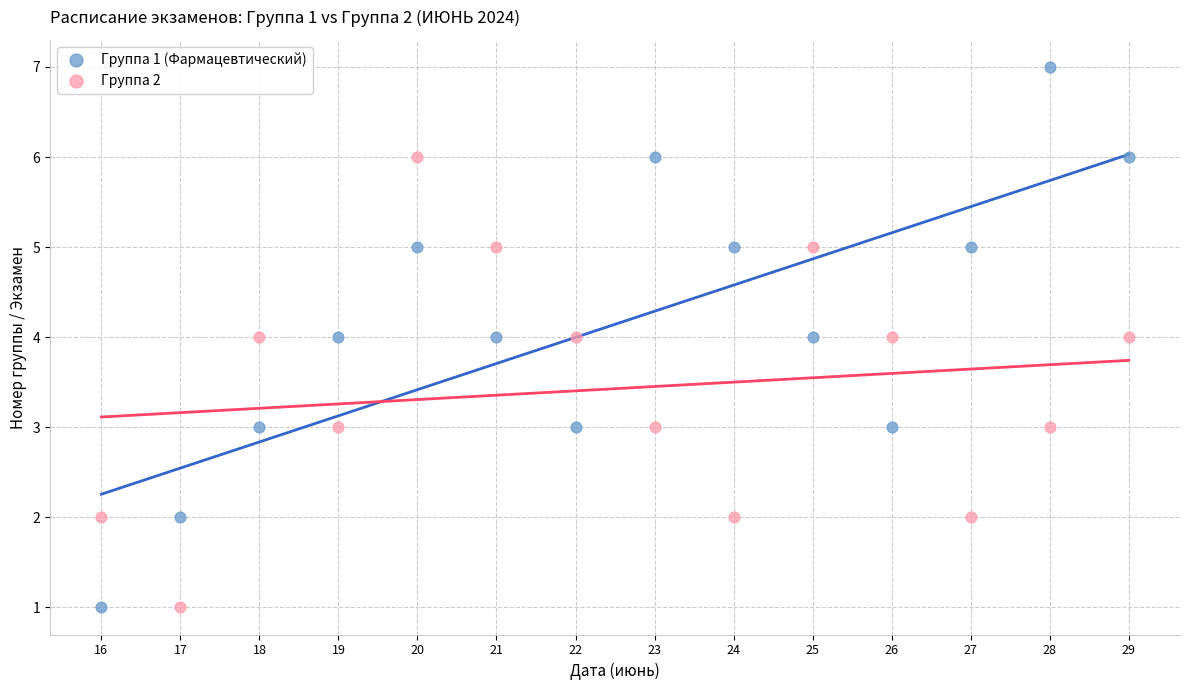

Across all data points, what is the range of X values (max minus min)?

13